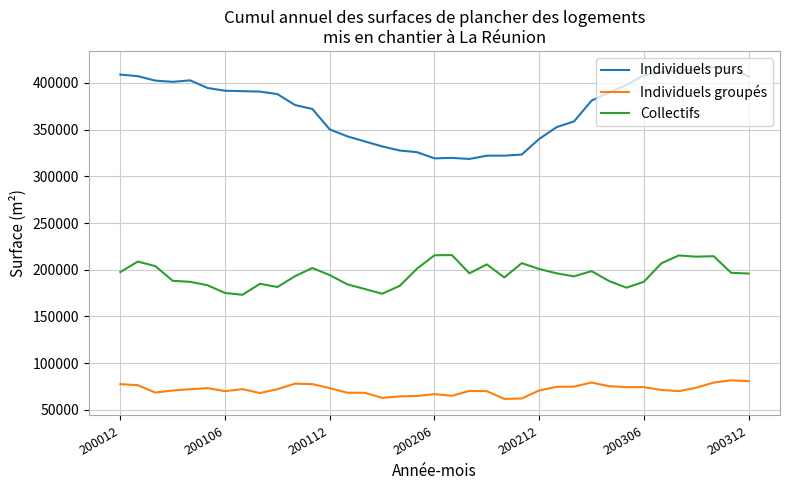

How many series are shown in this chart?

3